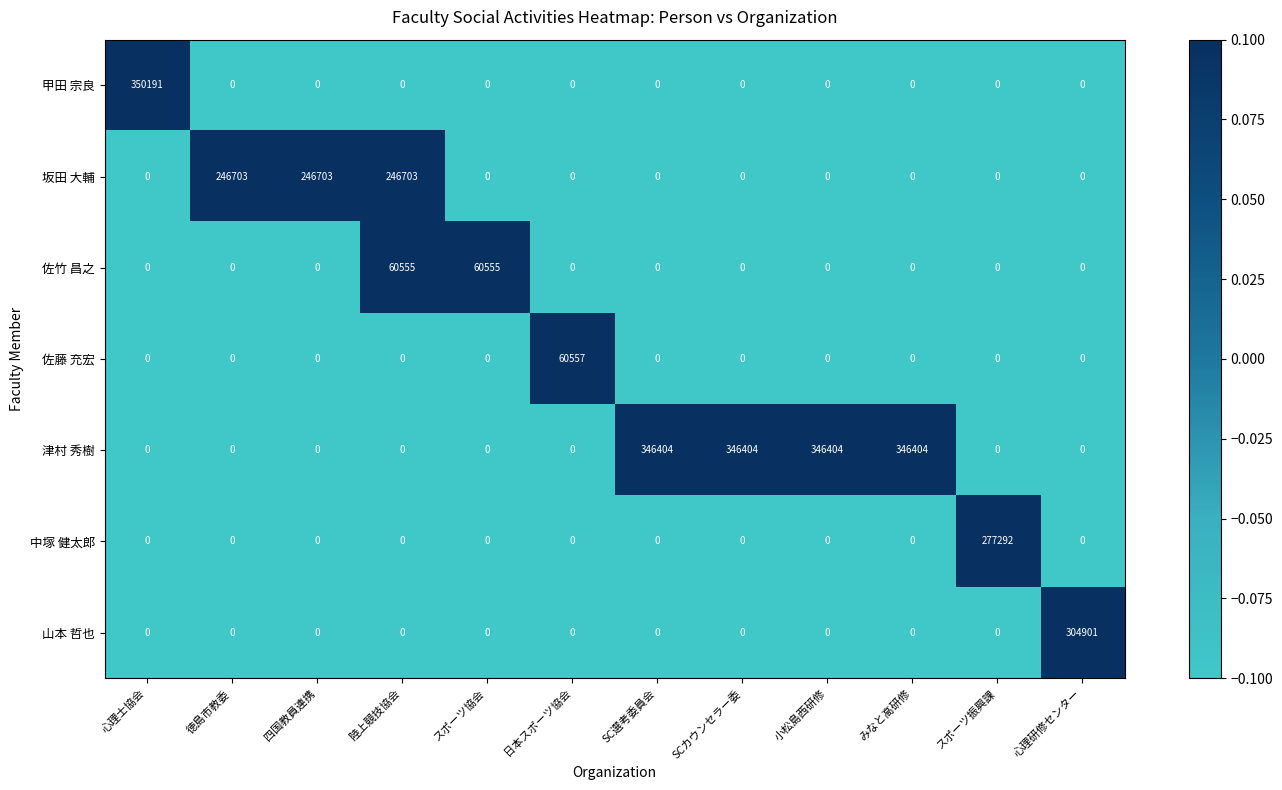

Is it true that 坂田 大輔 equals 362497 at 陸上競技協会?

False